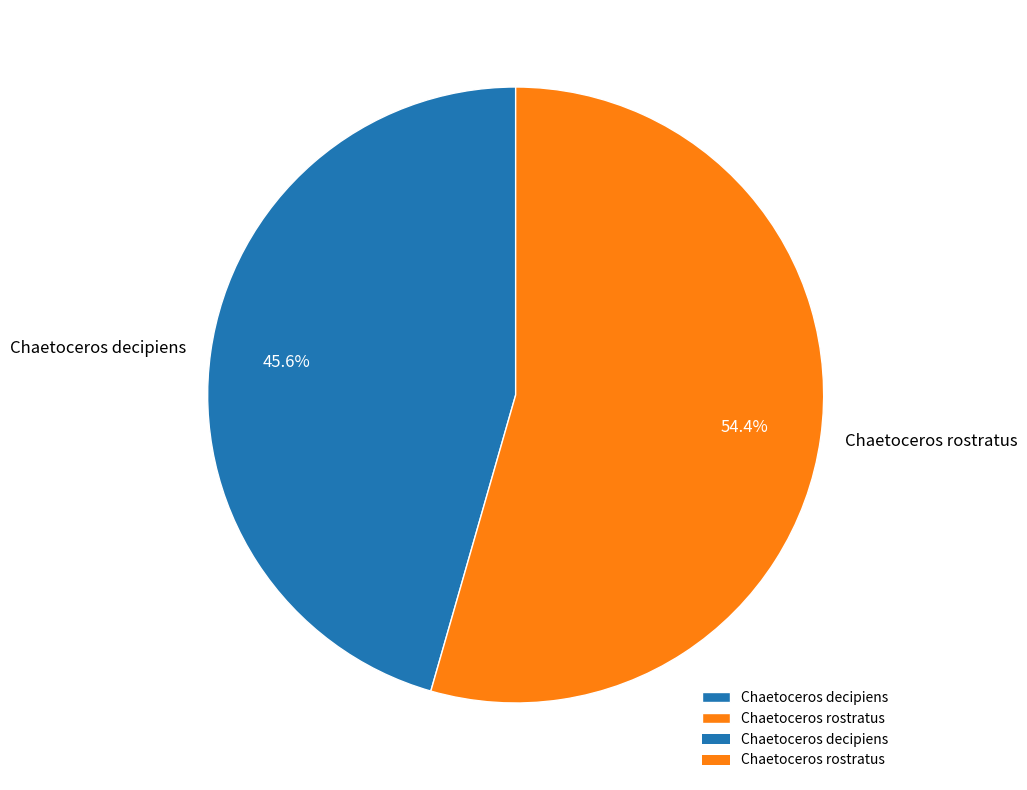

Do Chaetoceros decipiens and Chaetoceros rostratus together represent more than half of the pie?

Yes